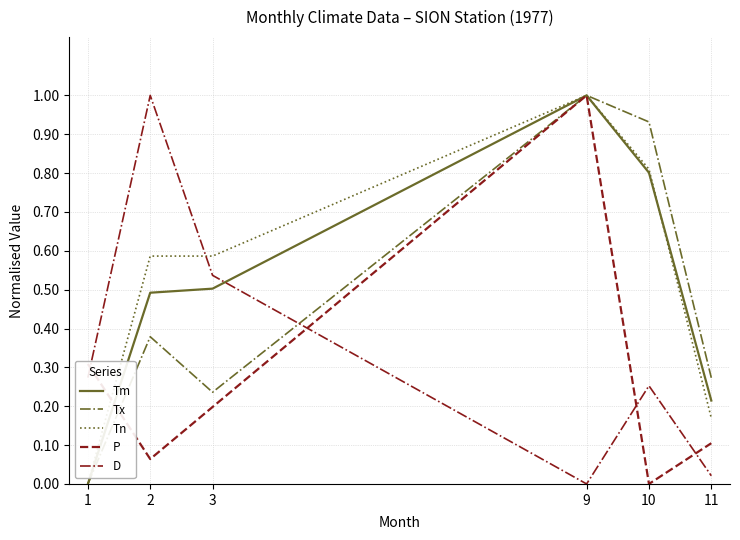

The value of Tm at 11 is 0.2. True or false?

True